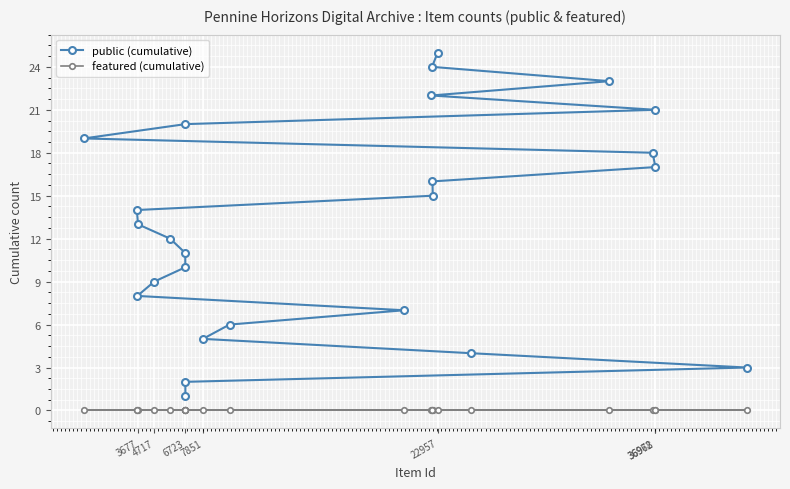

Rank the series by their average value, from lowest to highest.

featured (cumulative), public (cumulative)